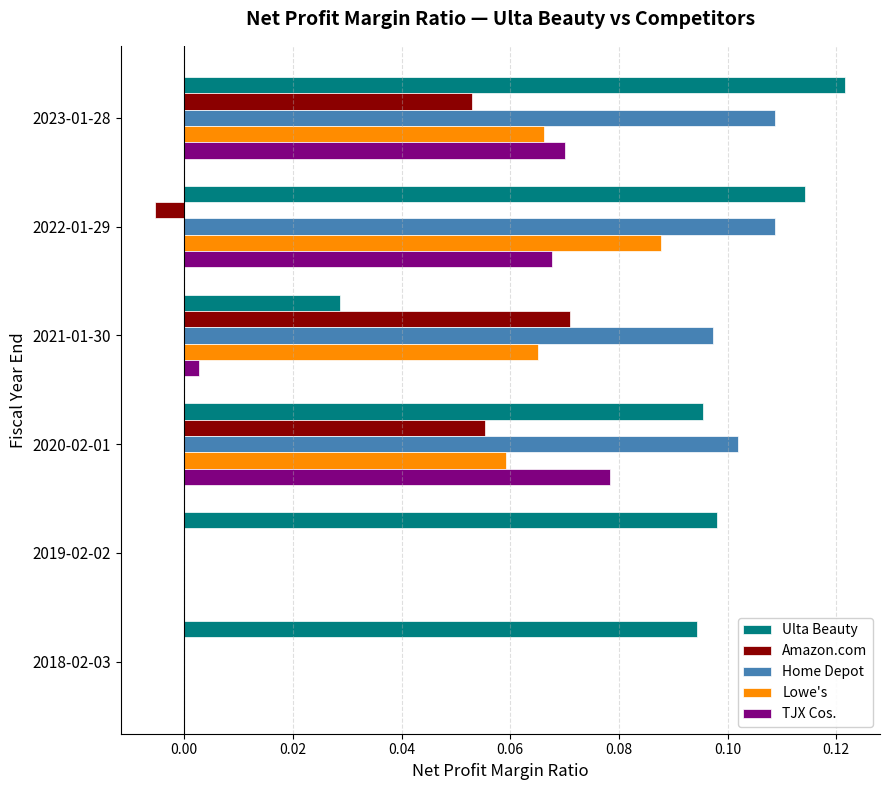

Which category has the highest value across all series?

2023-01-28